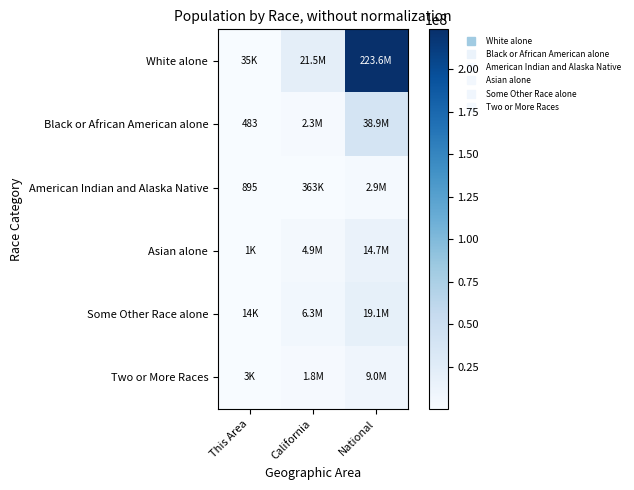

Is the value of Black or African American alone at National greater than the value of Asian alone at California?

Yes